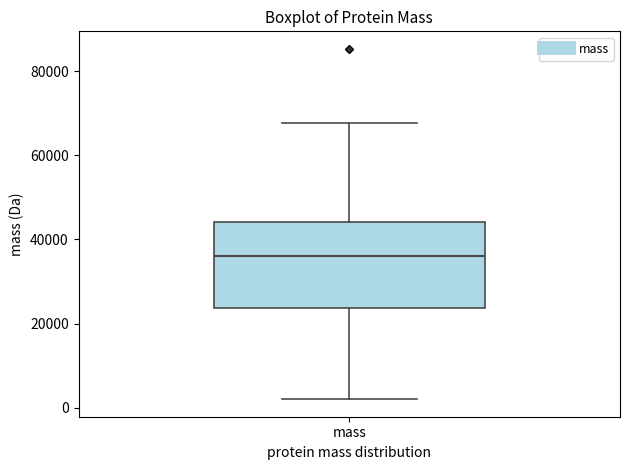

Where is the lower edge of the box for mass on the y-axis? The values are not printed on the chart, so give them approximately, as read against the axis.

24000